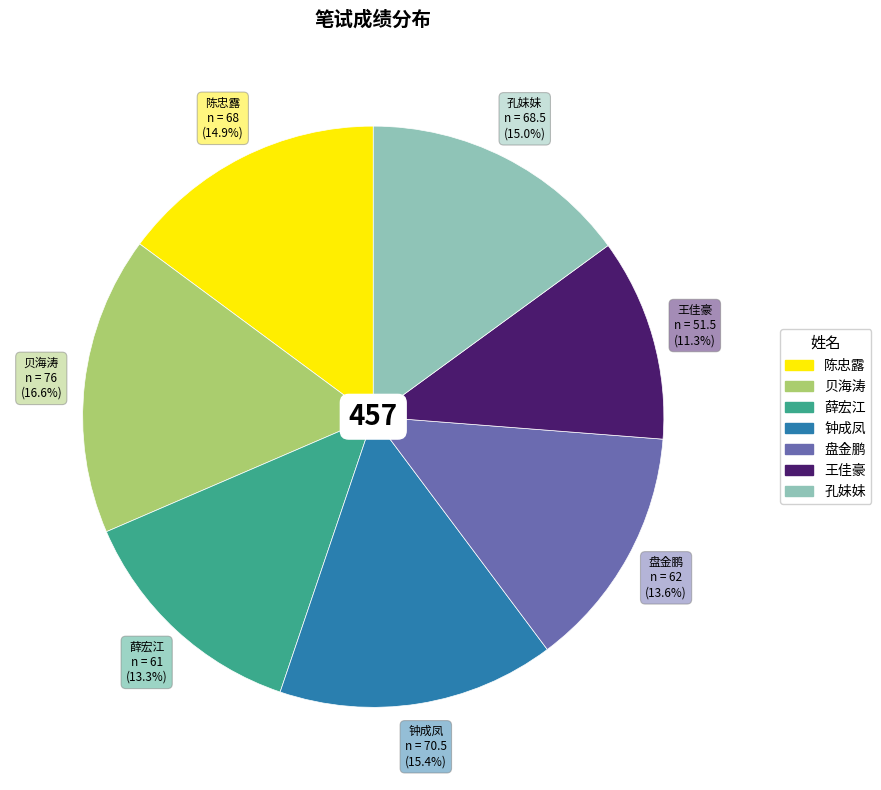

To the nearest percent, what percentage of the pie is 钟成凤?

15%